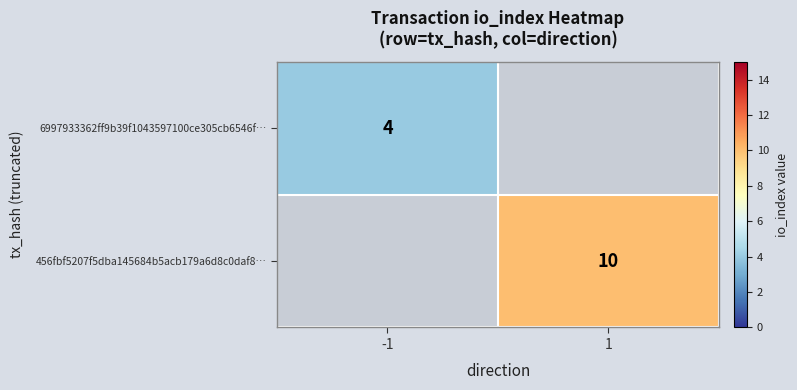

Is it true that 456fbf5207f5dba145684b5acb179a6d8c0daf8… equals 5.0 at 1?

False